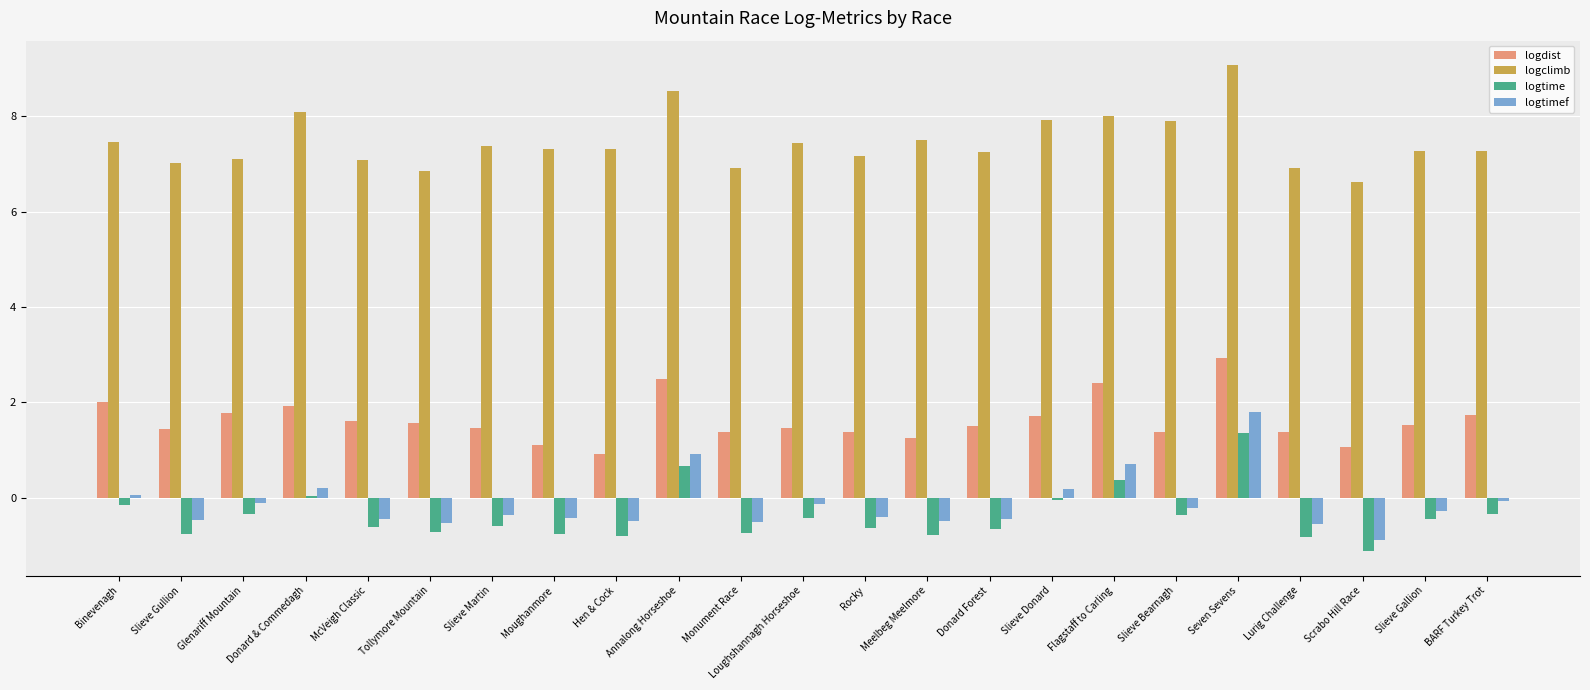

Which series has the largest total across all categories?

logclimb